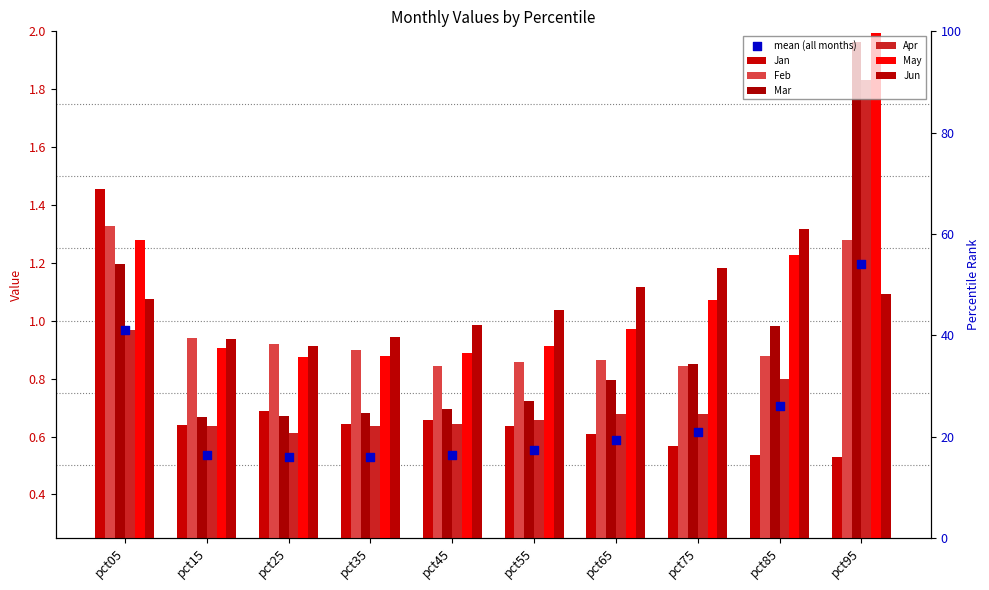

Which series reaches the minimum Y coordinate?

Jan